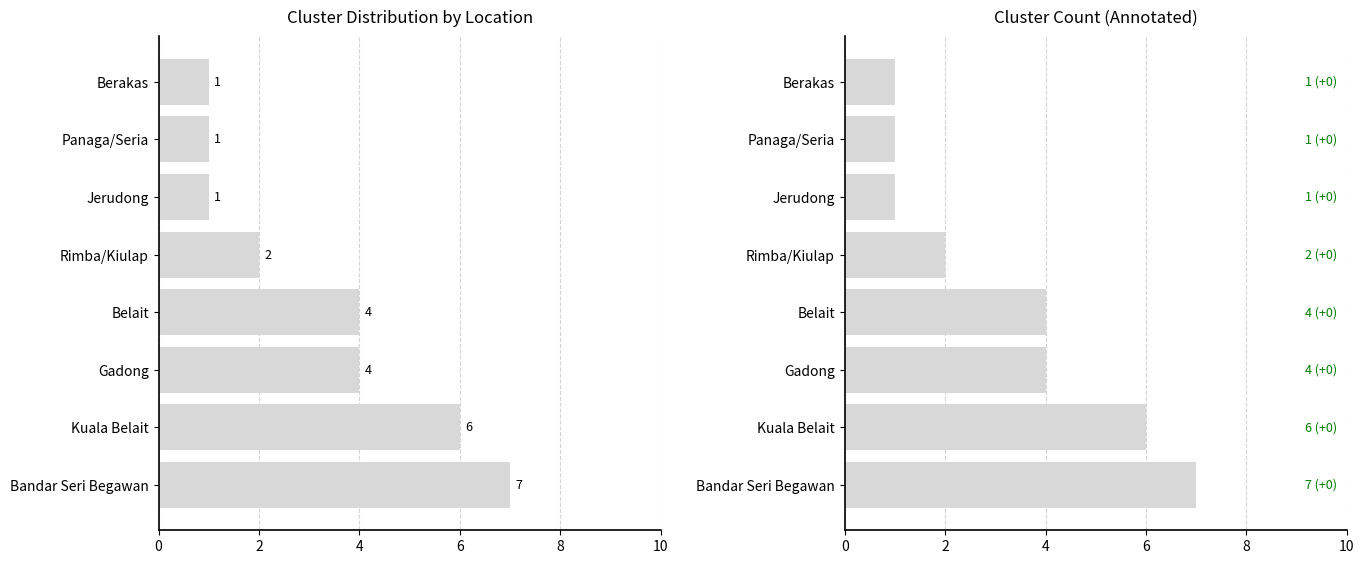

How many values are below 4?

4